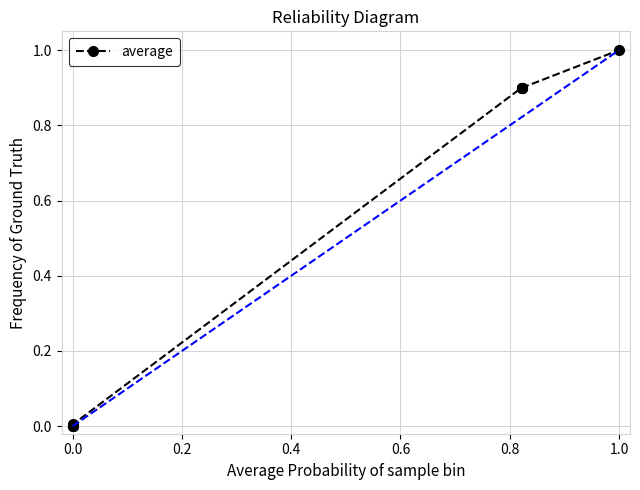

What is the value of the 8th point from the left?

0.9